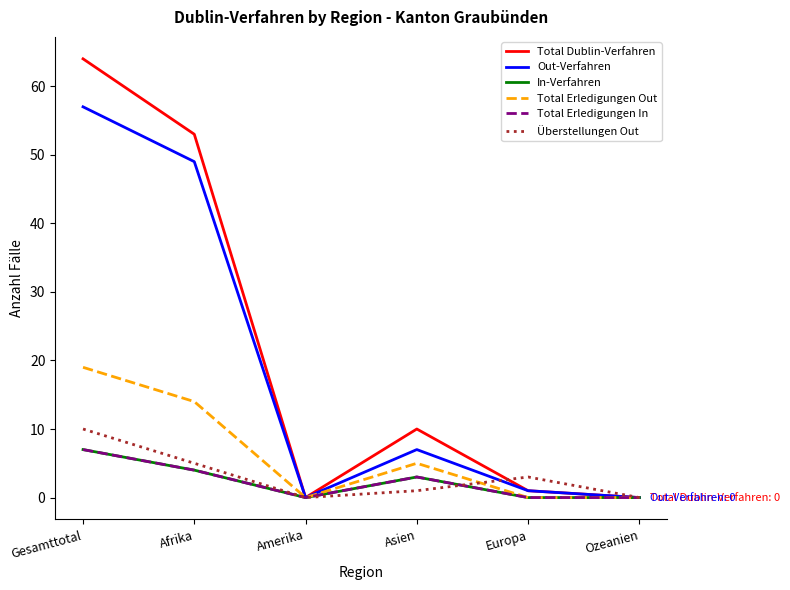

In Out-Verfahren, how many points are higher than both neighbors (excluding endpoints)?

1